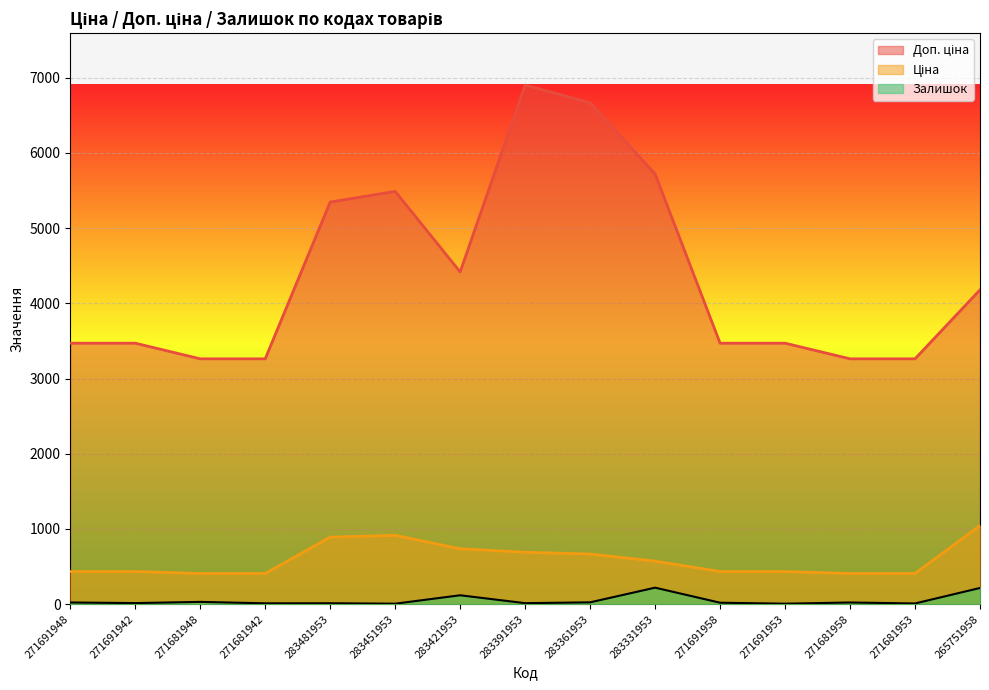

What is the spread (max minus min) of values at 283361953?

6642.0